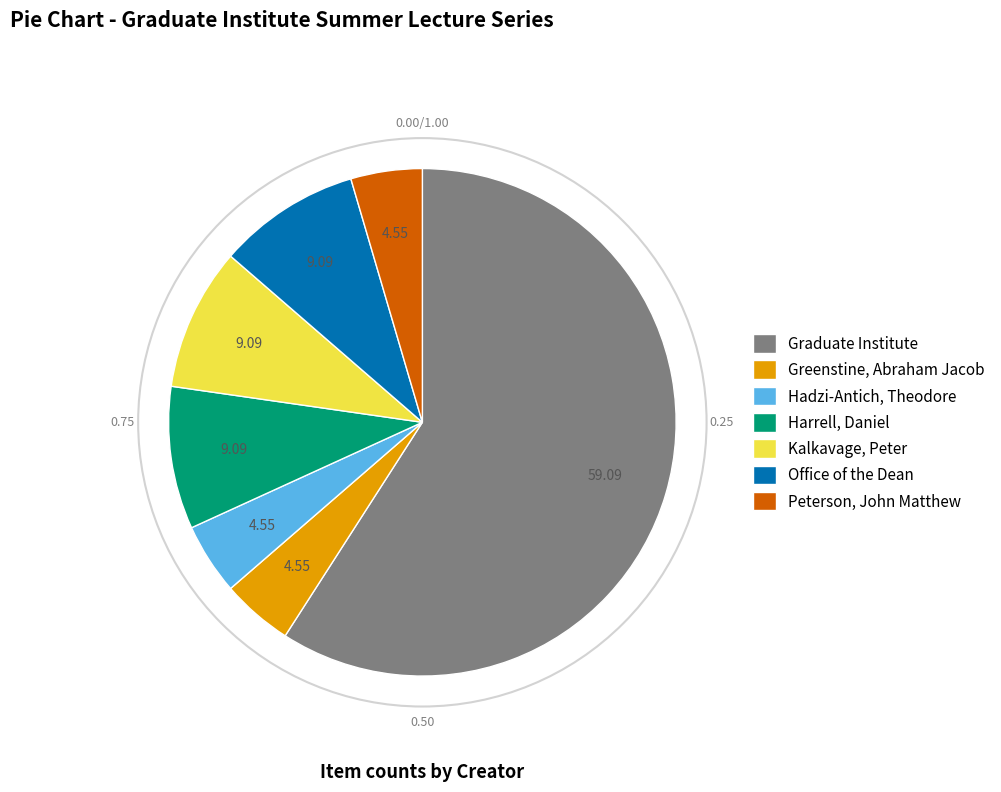

What is the largest slice in the pie chart?

Graduate Institute